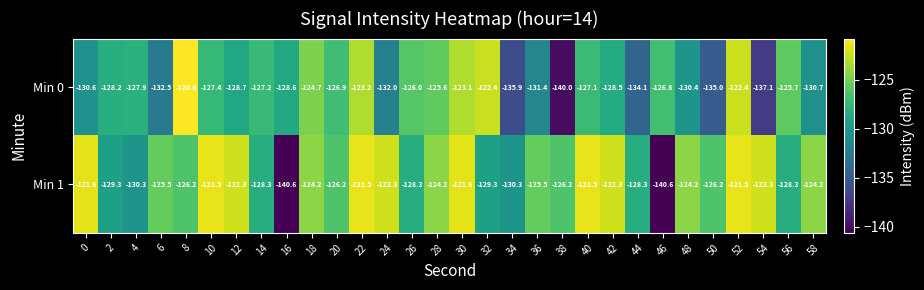

What is the highest value of the Min 0 series?

-120.8